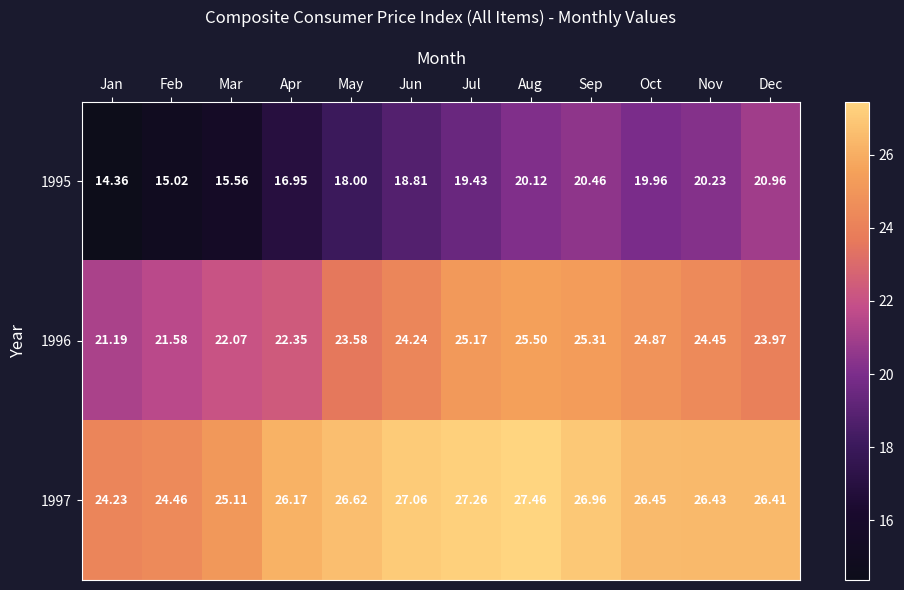

How many series are shown in this chart?

3